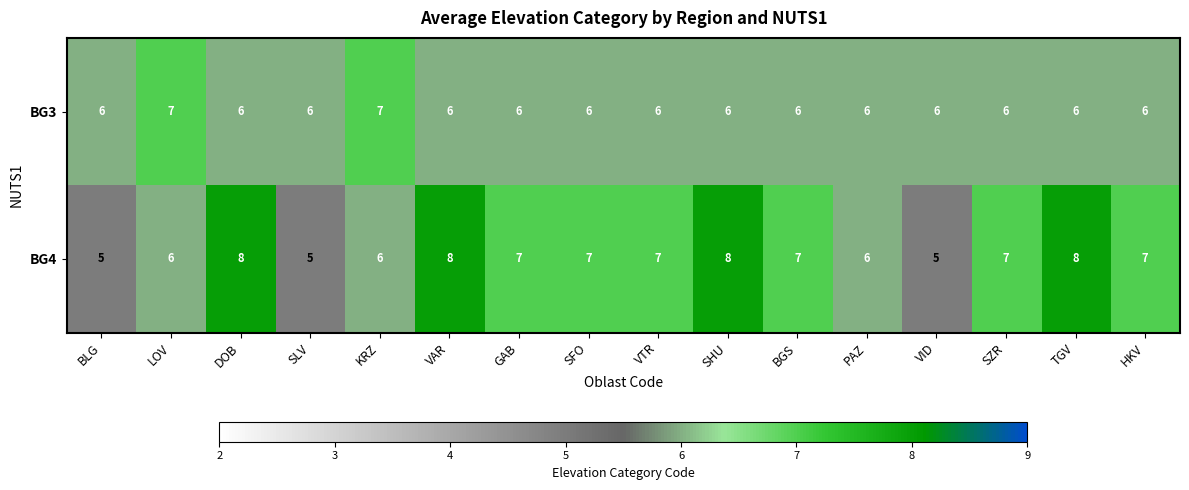

At LOV, list the series in order from smallest to largest.

BG4, BG3